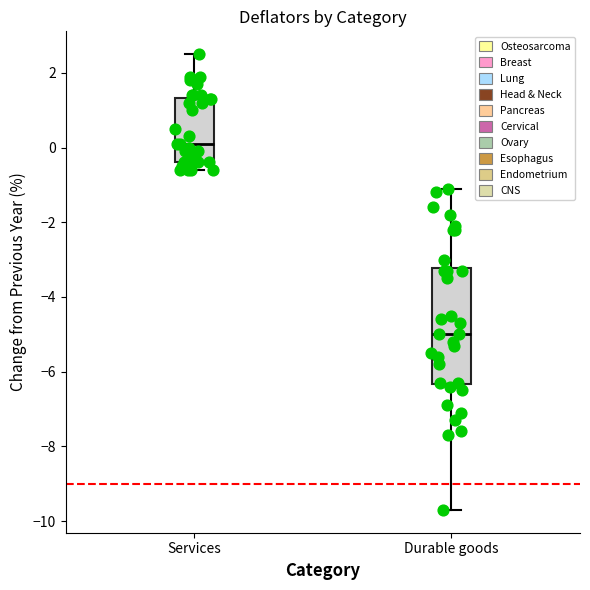

Reading left to right, transcribe this box plot: for each box, give where its median line is, the range the box spans, and where its two whiskers end, as read against the y-axis. The values are not printed on the chart, so give them approximately, as read against the axis.

Services: median 0.2, box -0.4 to 1.4, whiskers -0.6 to 2.6
Durable goods: median -5.0, box -6.4 to -3.2, whiskers -9.6 to -1.0